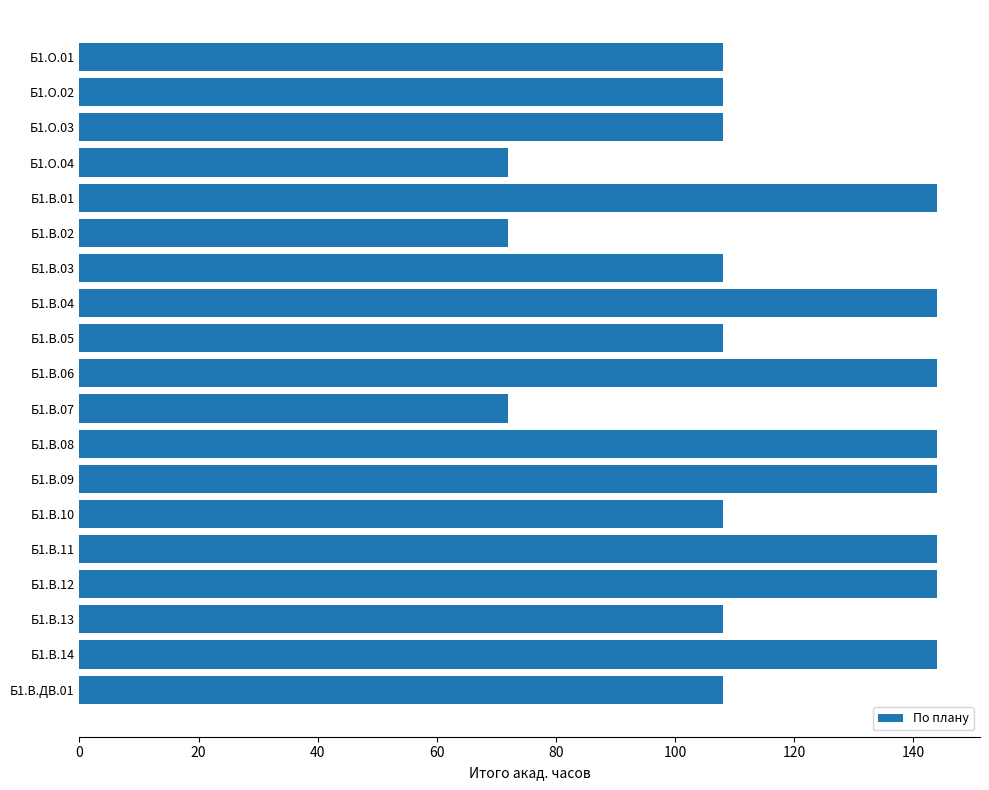

What is the greatest value displayed?

144